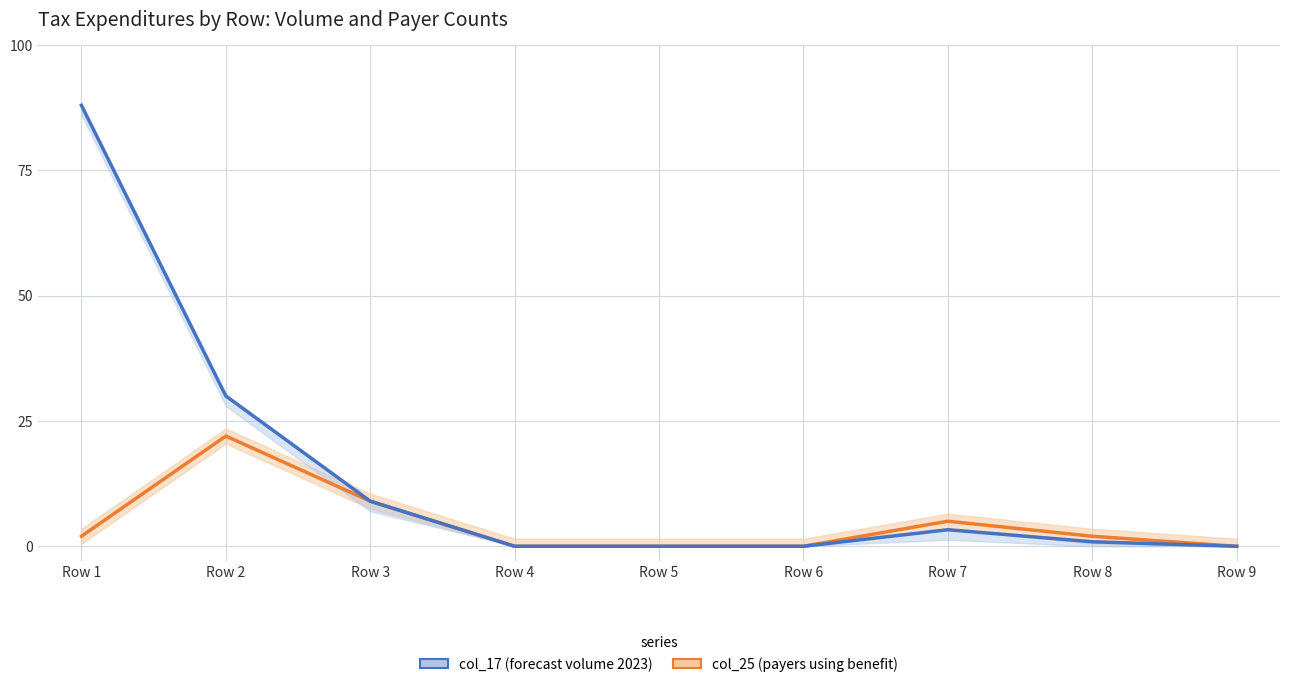

At which label is col_17 (forecast volume 2023) closest to 44?

Row 2